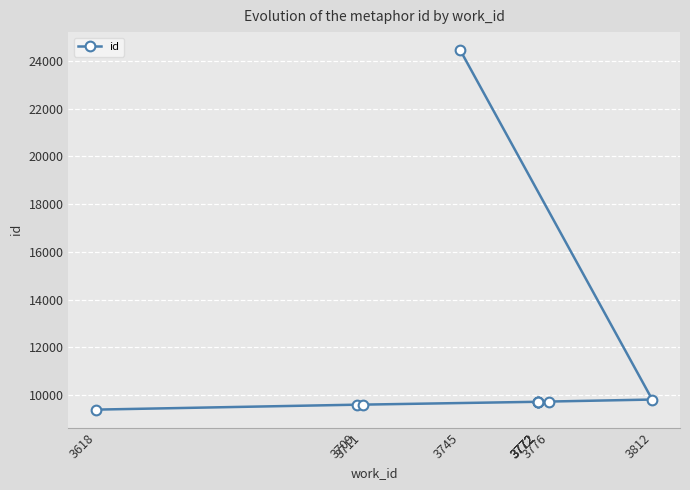

What is the difference between the maximum and minimum values?

15063